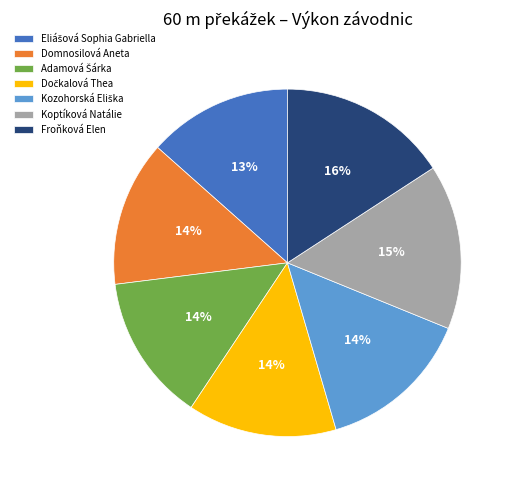

Is it true that Domnosilová Aneta is 25% of the pie?

False